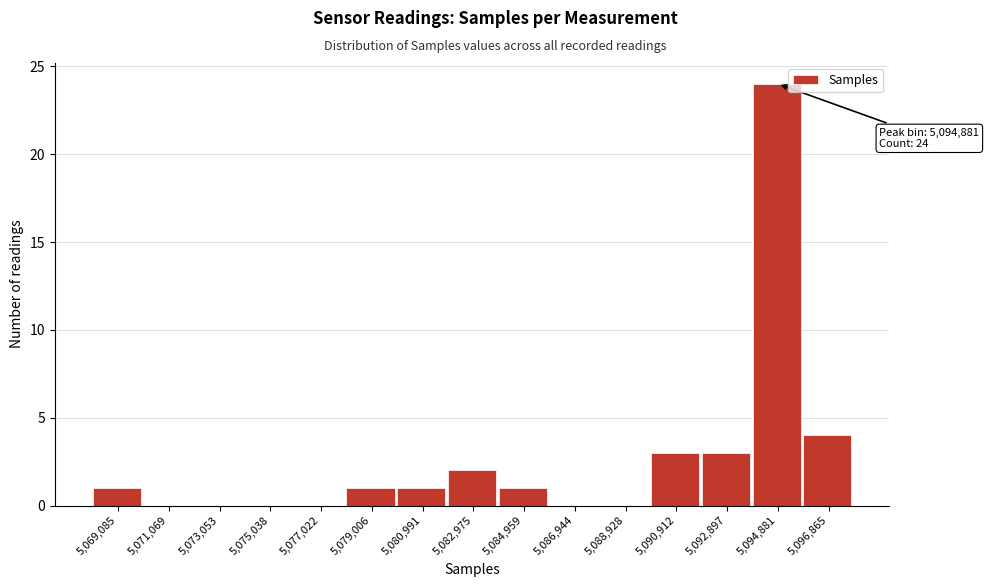

Reading right to left, list all the values displayed in this chart.

5,096,865=4	5,094,881=24	5,092,897=3	5,090,912=3	5,088,928=0	5,086,944=0	5,084,959=1	5,082,975=2	5,080,991=1	5,079,006=1	5,077,022=0	5,075,038=0	5,073,053=0	5,071,069=0	5,069,085=1